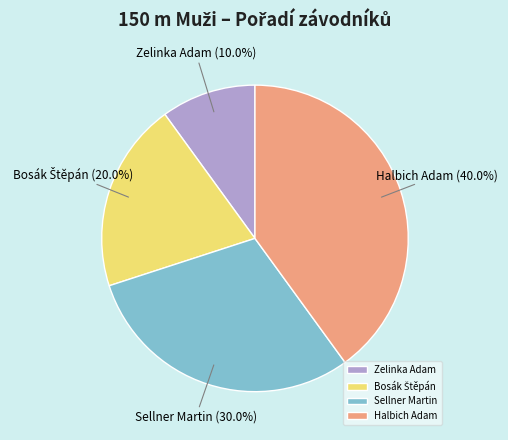

To the nearest percent, what portion does Zelinka Adam represent?

10%